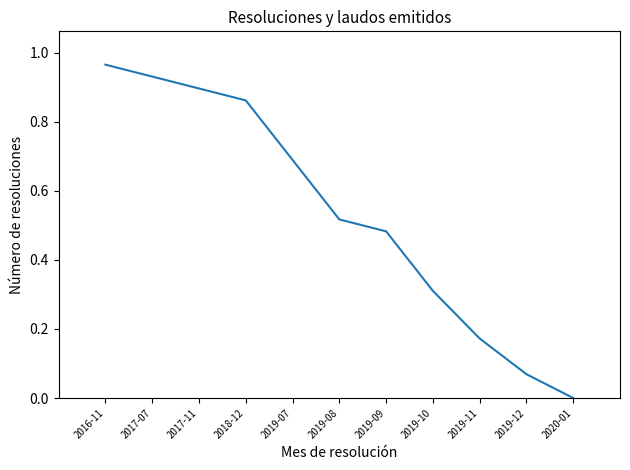

Which label corresponds to the smallest value in the chart?

2020-01